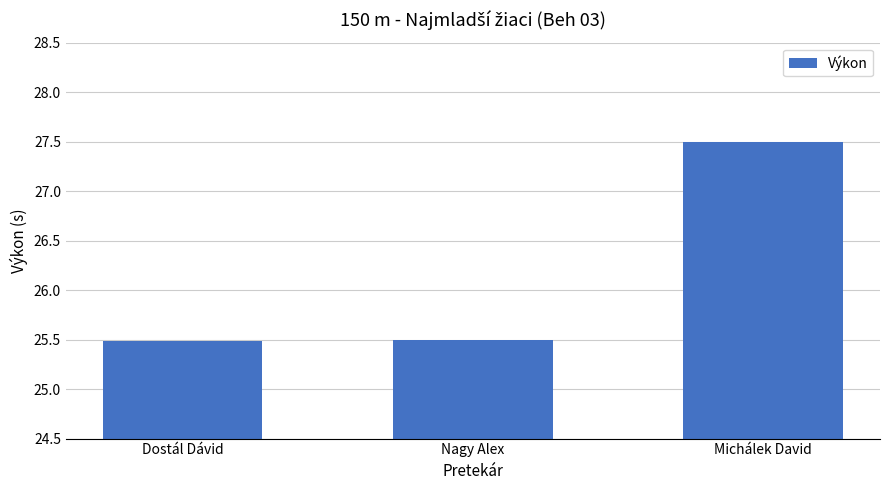

What value does the data have at Nagy Alex?

25.5